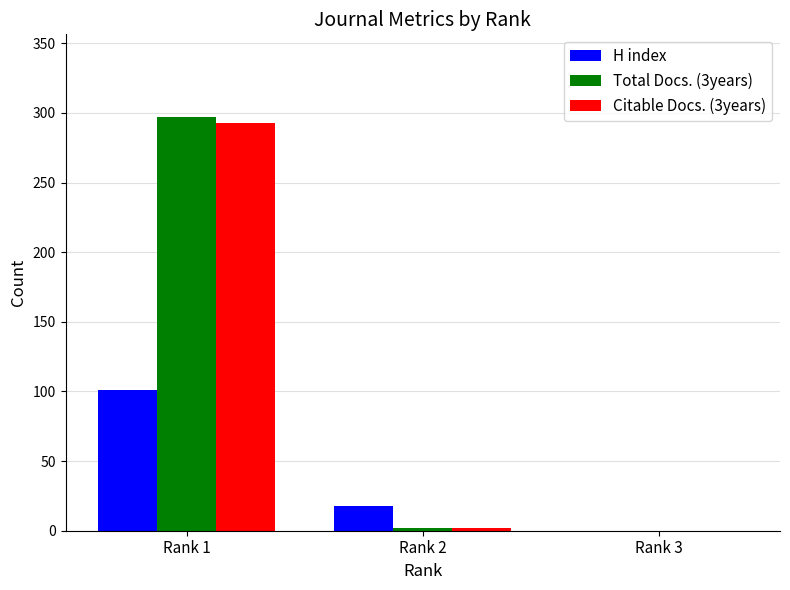

Which series changed the most between Rank 1 and Rank 2?

Total Docs. (3years)